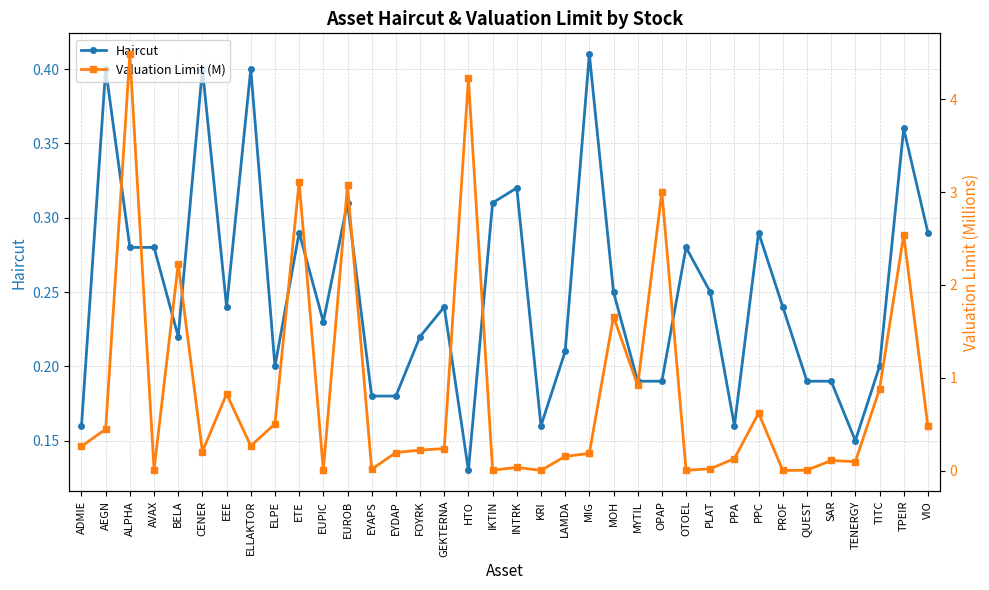

The value of Valuation Limit (M) at TITC is 0.6. True or false?

False